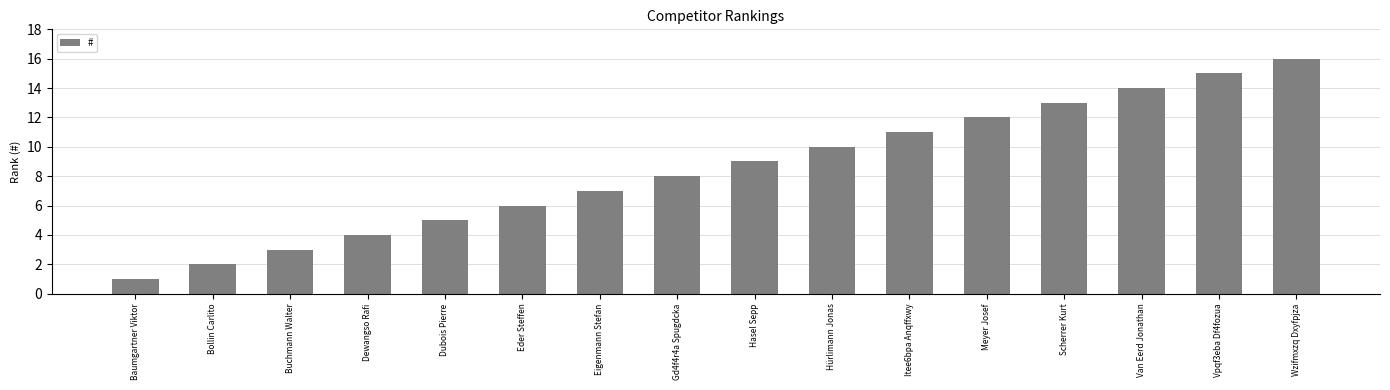

Approximately how many times larger is the value at Scherrer Kurt compared to Baumgartner Viktor?

13.0